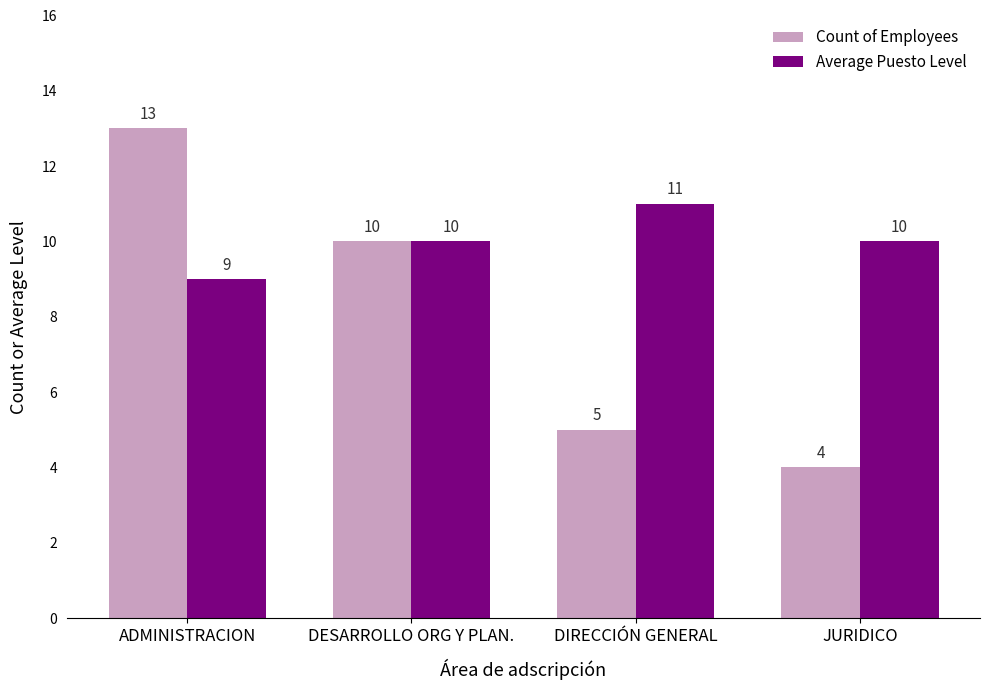

Reading left to right, transcribe all the data shown in this chart.

Count of Employees: ADMINISTRACION=13	DESARROLLO ORG Y PLAN.=10	DIRECCIÓN GENERAL=5	JURIDICO=4
Average Puesto Level: ADMINISTRACION=9	DESARROLLO ORG Y PLAN.=10	DIRECCIÓN GENERAL=11	JURIDICO=10